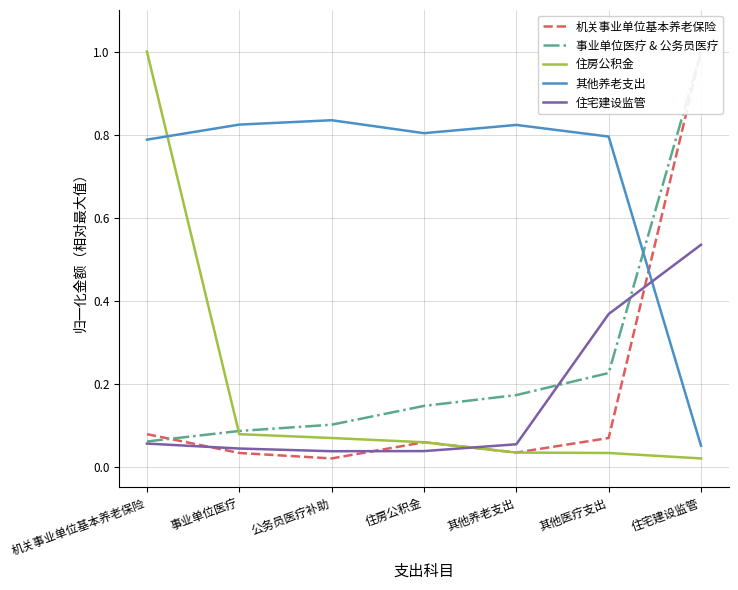

Rank the series at 其他医疗支出 from highest to lowest value.

其他养老支出, 住宅建设监管, 事业单位医疗 & 公务员医疗, 机关事业单位基本养老保险, 住房公积金